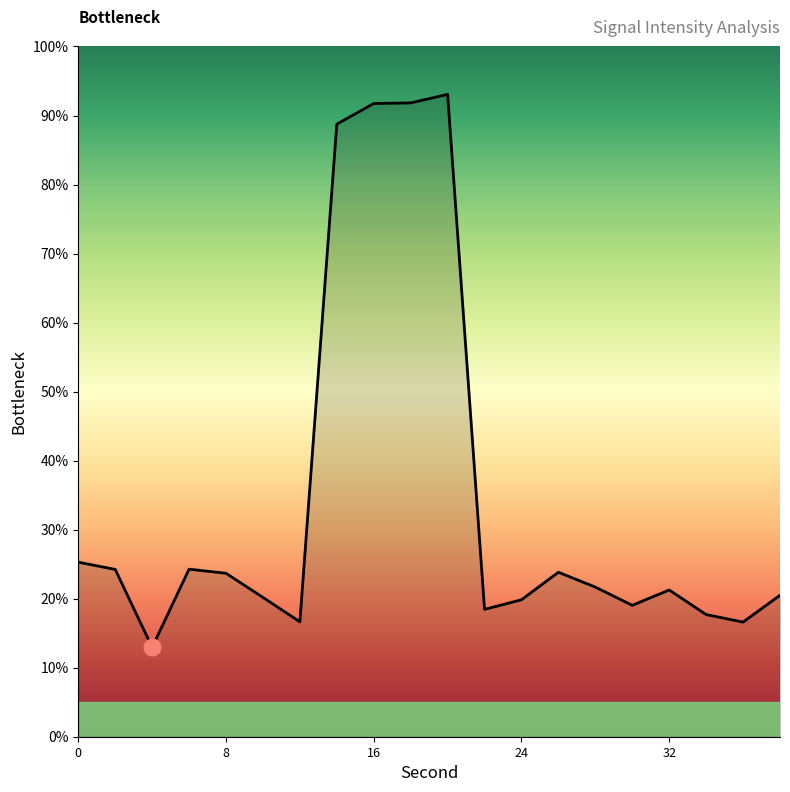

How many lines are shown in the chart?

1